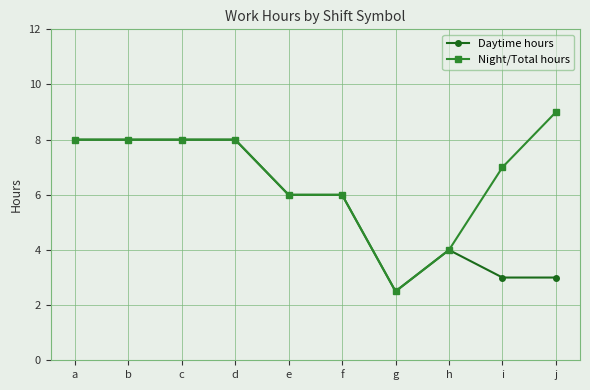

What is the difference between the Daytime hours values at c and i?

5.0